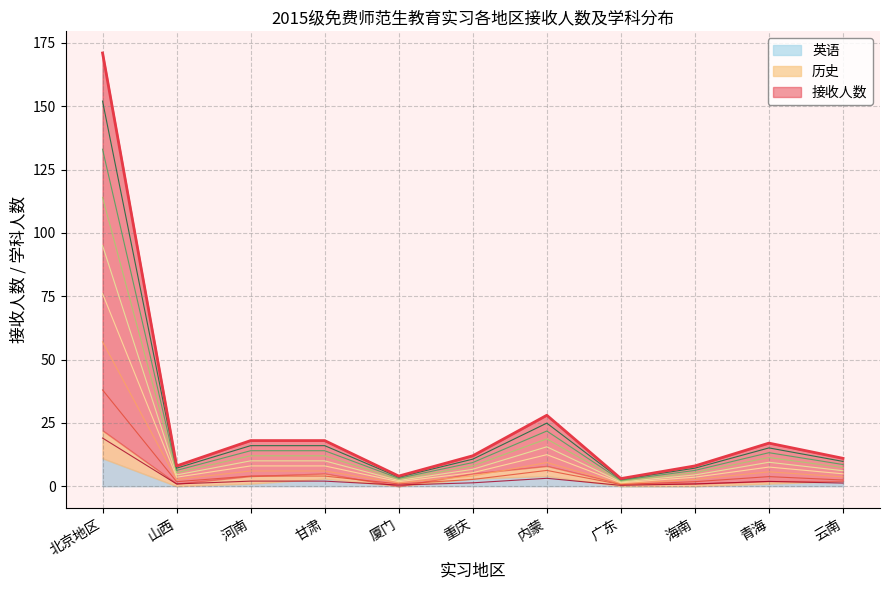

What is the total value across all series at 广东?

4